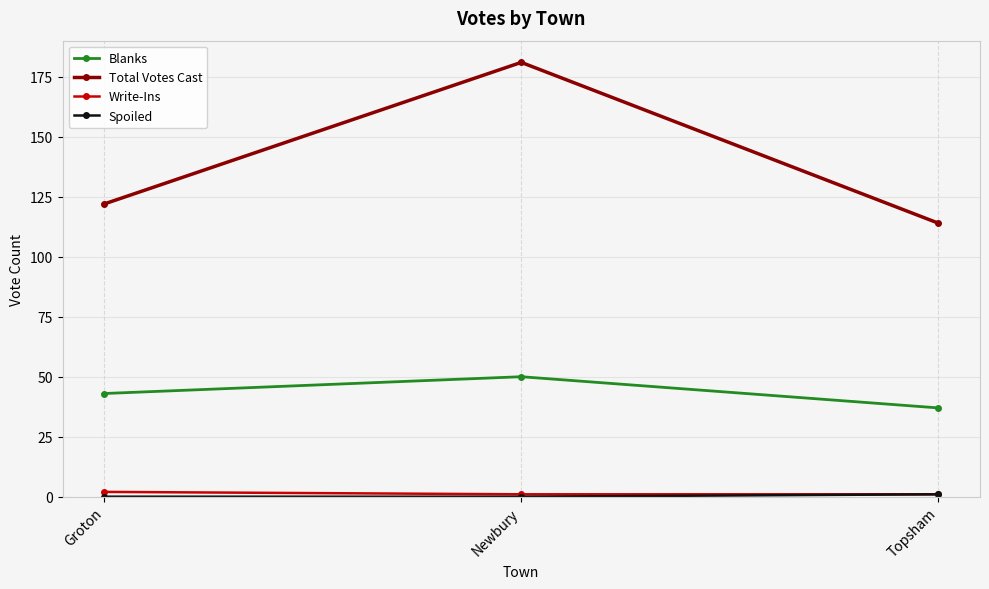

Rank the categories by Blanks value from highest to lowest.

Newbury, Groton, Topsham